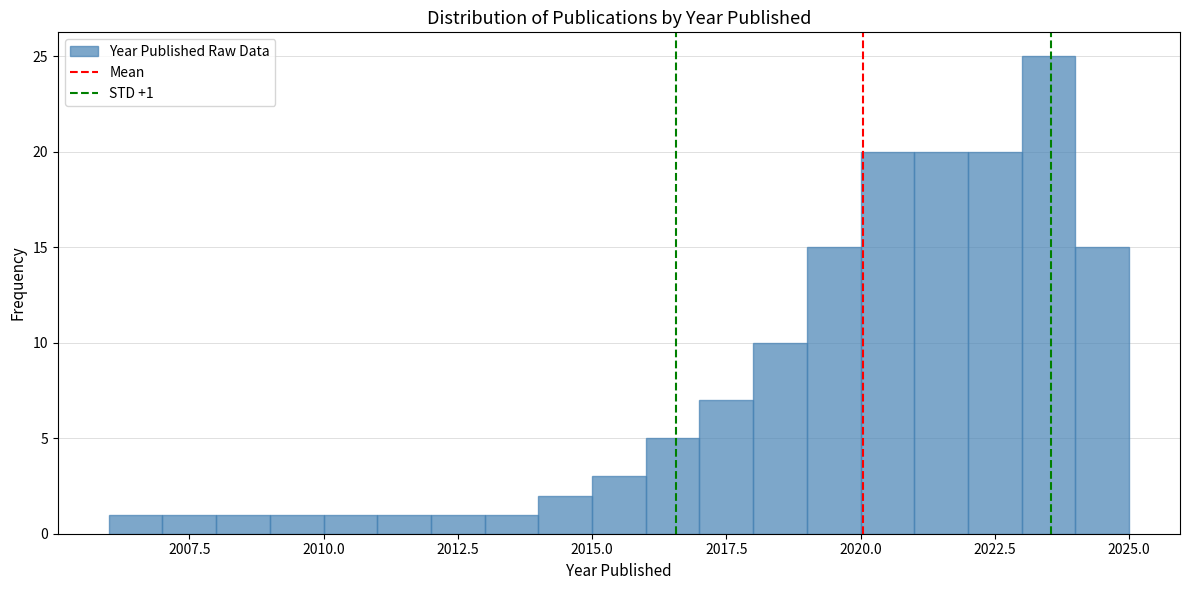

Around what value on the x-axis is the tallest bar? Give the approximate position of its centre, as read against the axis.

2023.5